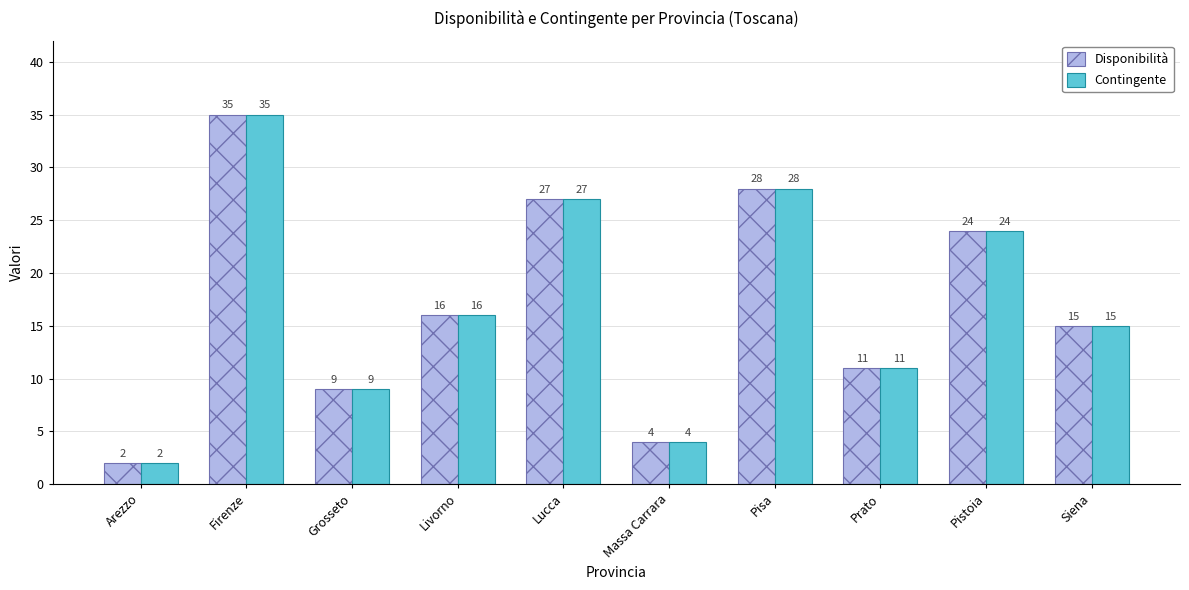

What is the sum of the Disponibilità values at Arezzo and Pistoia?

26